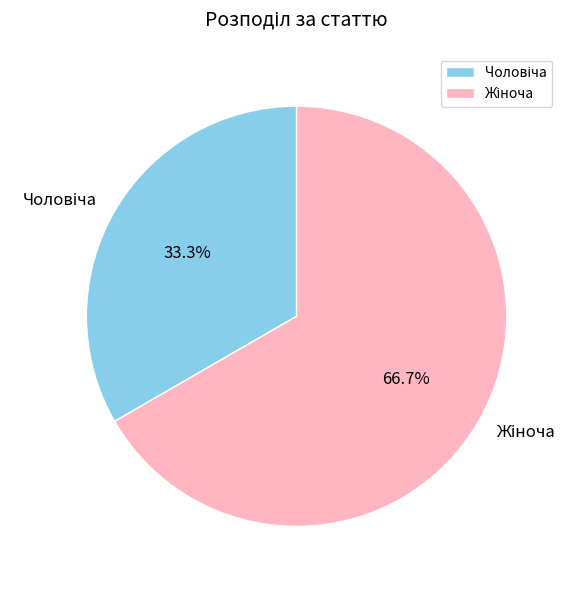

Is there a majority slice in this chart?

Yes